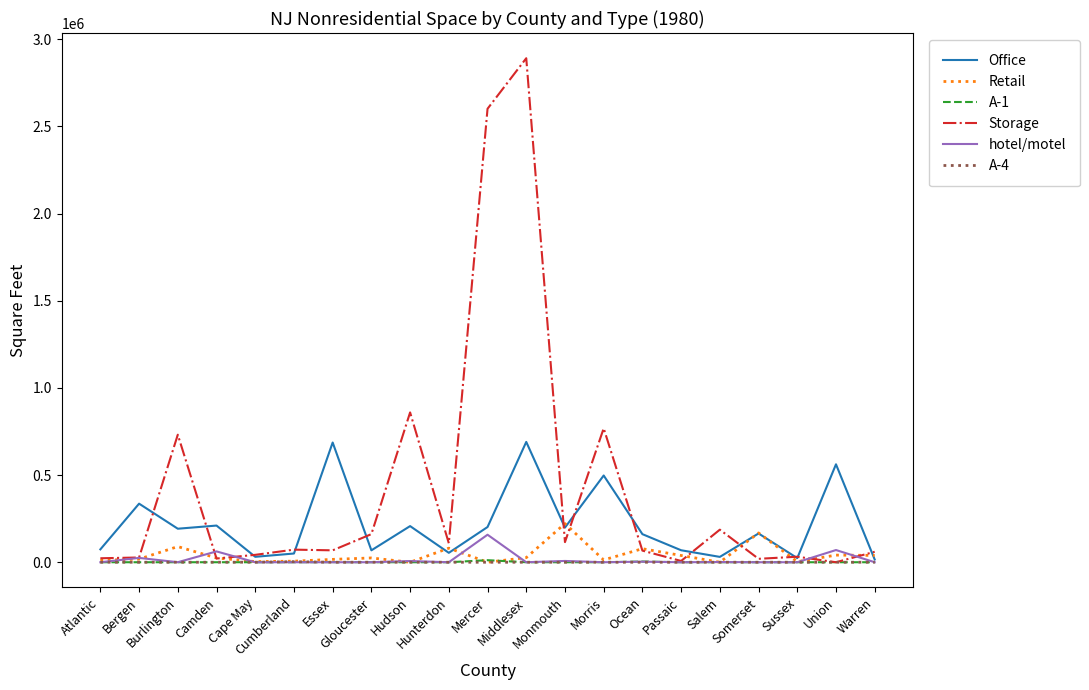

What position from the left is Somerset?

18